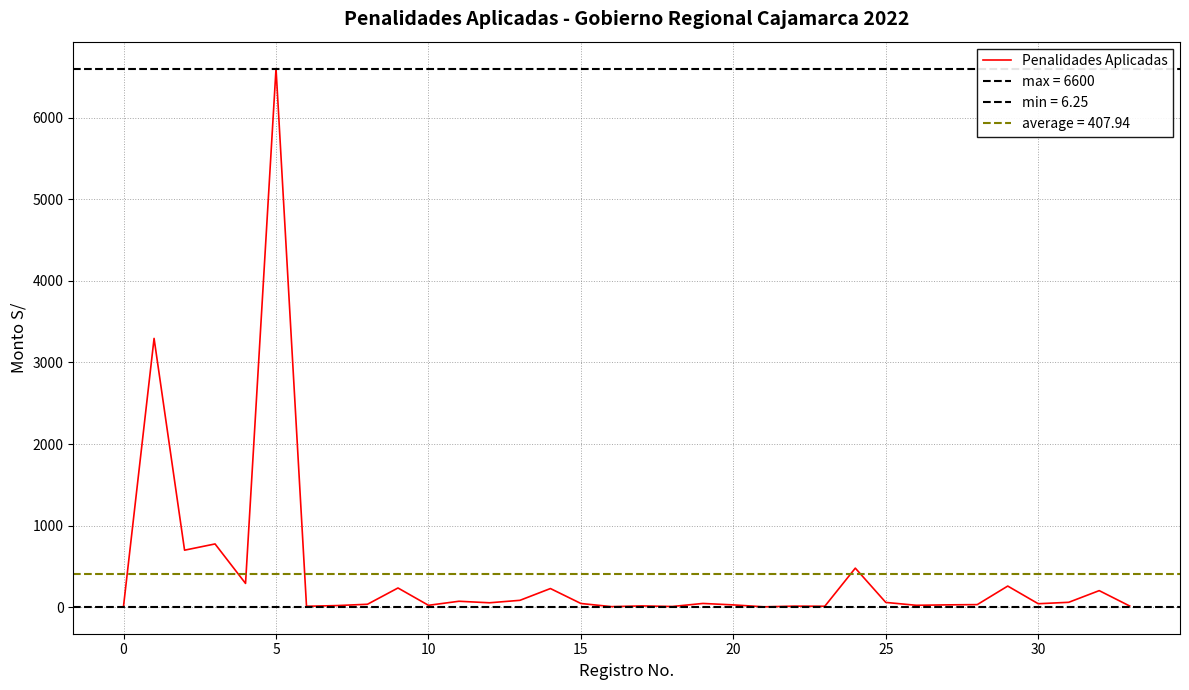

Reading right to left, extract all data points from this chart.

16.0	204.5	61.5	44.0	260.4	33.2	30.0	24.8	60.0	480.0	13.2	14.3	6.2	29.6	47.4	10.2	17.0	8.3	46.9	230.0	85.7	55.6	74.2	24.8	237.0	37.5	21.2	12.8	6600.0	292.7	776.4	700.0	3294.4	20.0